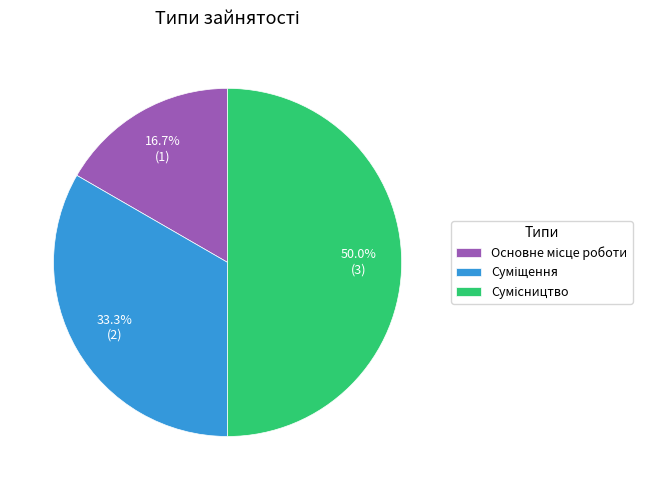

To the nearest percent, what portion does Суміщення represent?

33%